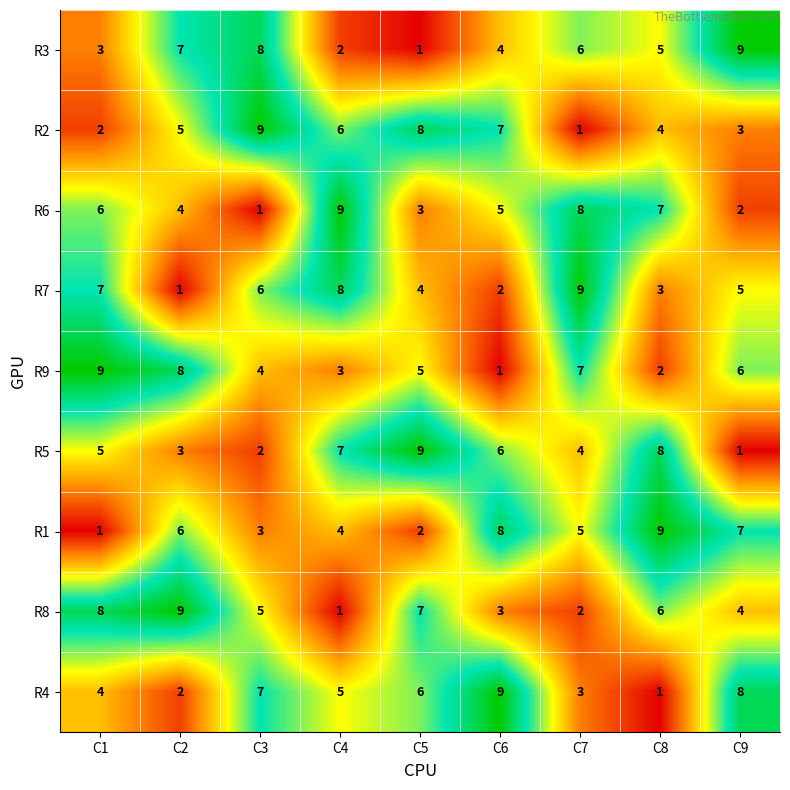

What is the spread (max minus min) of values at C4?

8